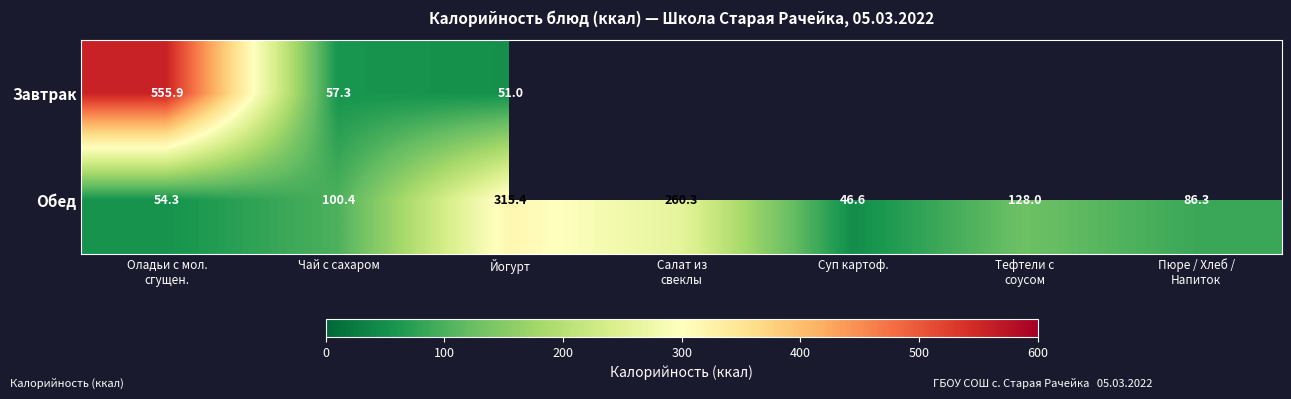

What is the greatest value displayed?

555.9